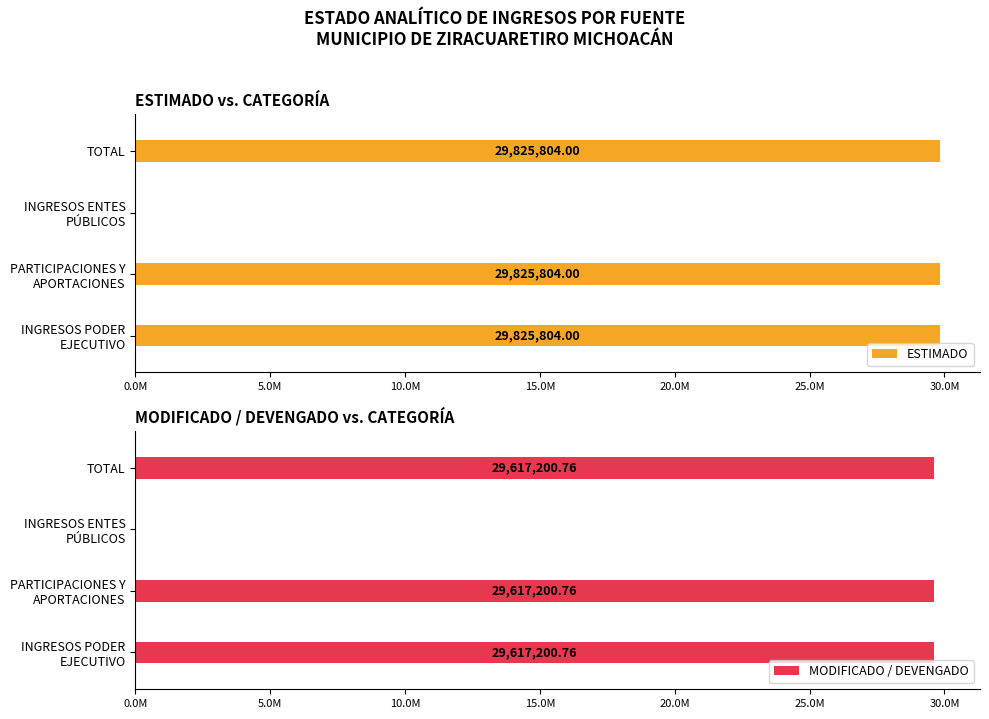

Which has a higher value, TOTAL or INGRESOS ENTES PÚBLICOS?

TOTAL